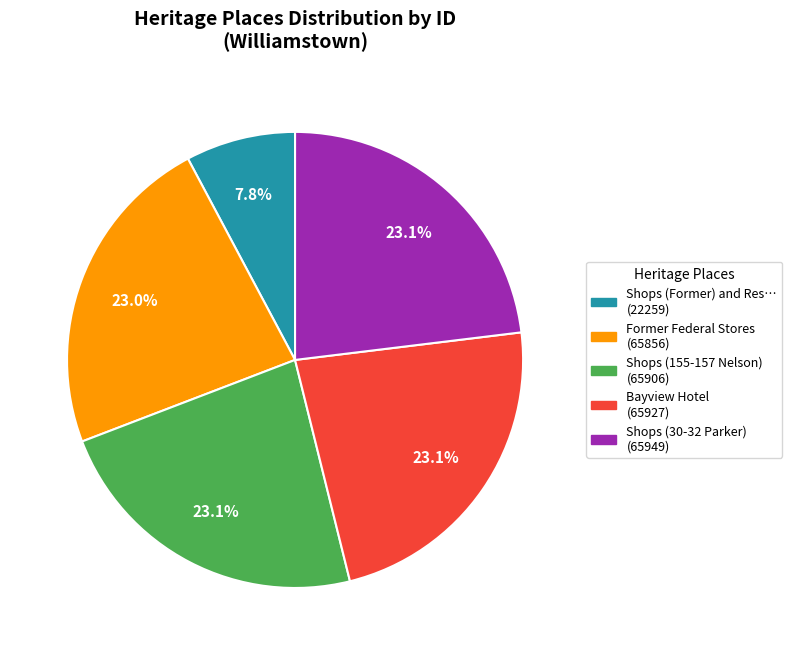

Is there a majority slice in this chart?

No